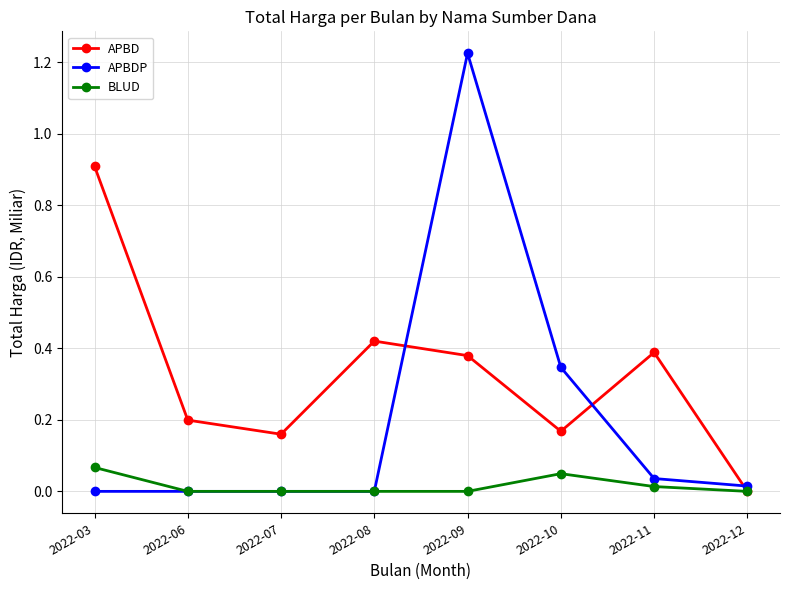

Rank the series by their maximum value, from highest to lowest.

APBDP, APBD, BLUD